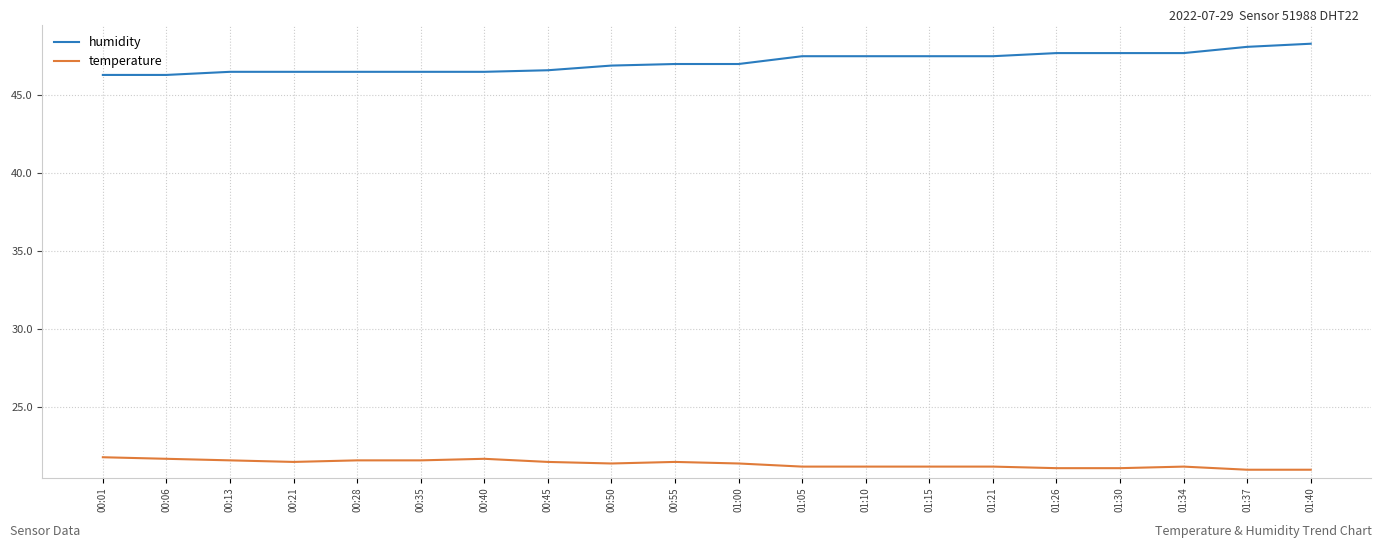

True or false: humidity and temperature cross at least once.

False